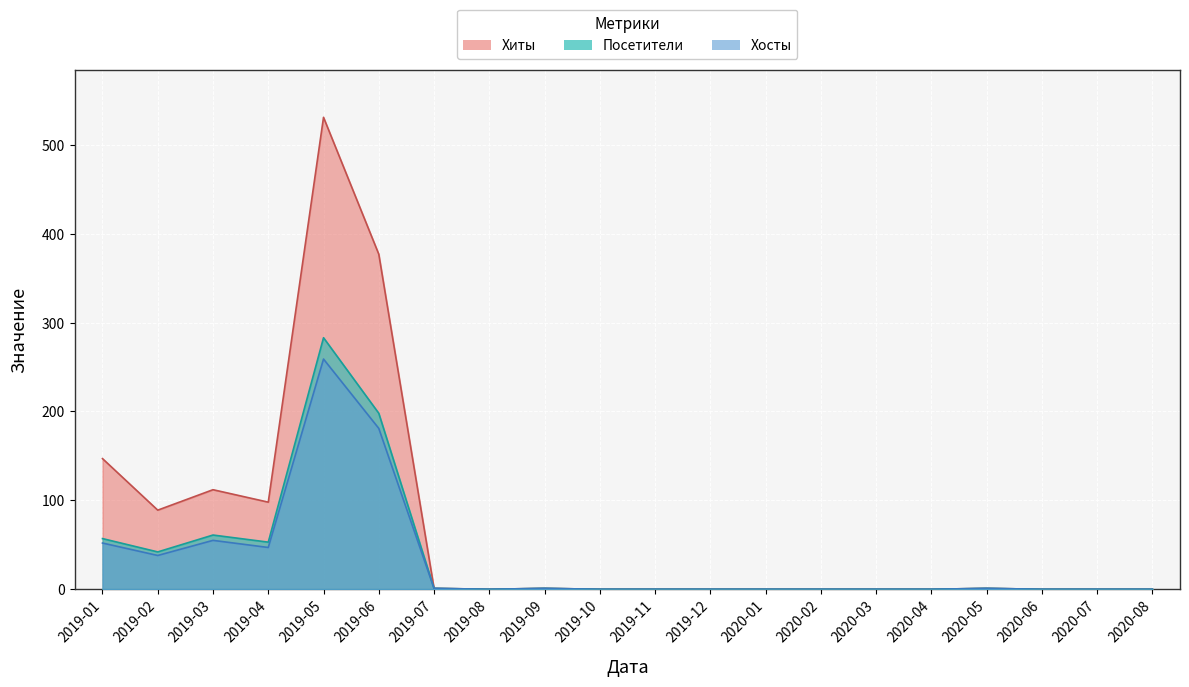

Reading left to right, list all the values displayed in this chart.

Хиты: 2019-01=147	2019-02=89	2019-03=112	2019-04=98	2019-05=531	2019-06=377	2019-07=1	2019-08=0	2019-09=1	2019-10=0	2019-11=0	2019-12=0	2020-01=0	2020-02=0	2020-03=0	2020-04=0	2020-05=1	2020-06=0	2020-07=0	2020-08=0
Посетители: 2019-01=57	2019-02=42	2019-03=61	2019-04=53	2019-05=283	2019-06=198	2019-07=1	2019-08=0	2019-09=1	2019-10=0	2019-11=0	2019-12=0	2020-01=0	2020-02=0	2020-03=0	2020-04=0	2020-05=1	2020-06=0	2020-07=0	2020-08=0
Хосты: 2019-01=52	2019-02=38	2019-03=55	2019-04=47	2019-05=259	2019-06=181	2019-07=1	2019-08=0	2019-09=1	2019-10=0	2019-11=0	2019-12=0	2020-01=0	2020-02=0	2020-03=0	2020-04=0	2020-05=1	2020-06=0	2020-07=0	2020-08=0